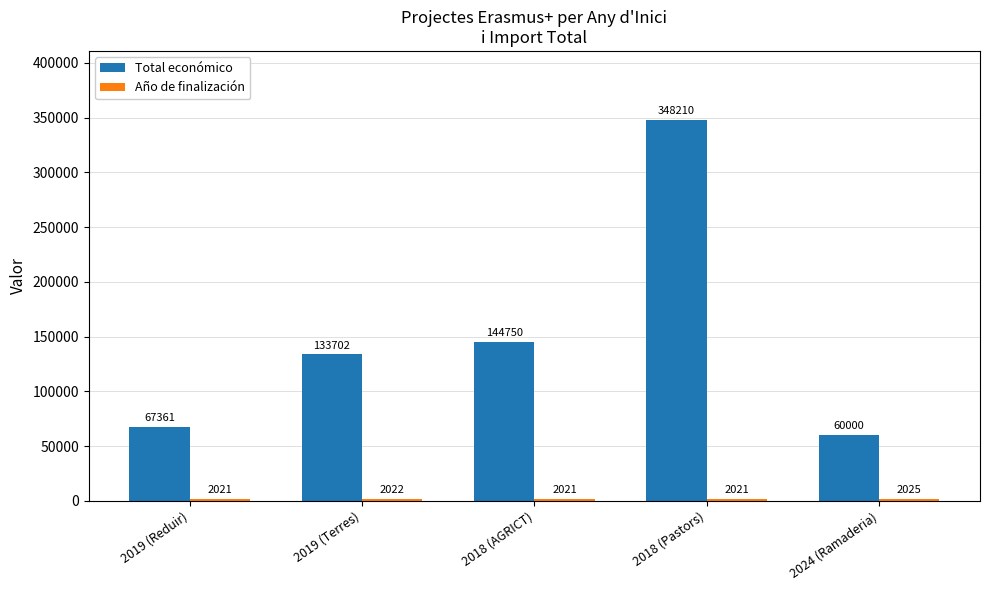

What is the sum of all Total económico values?

754023